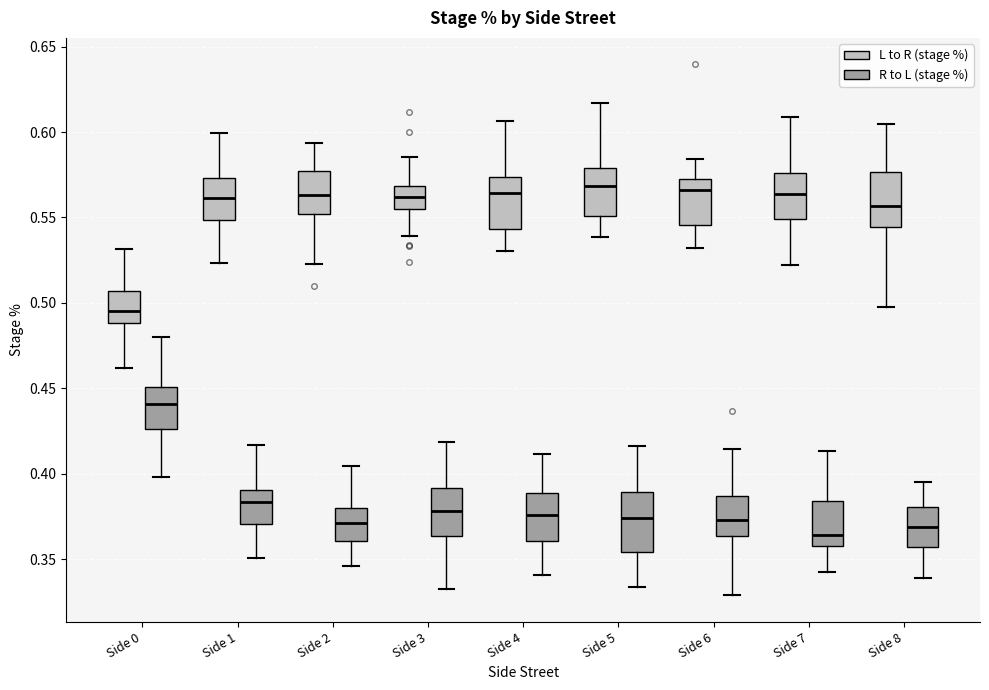

Where does the upper whisker of the box for Side 1 (L to R (stage %)) end on the y-axis? The values are not printed on the chart, so give them approximately, as read against the axis.

0.600